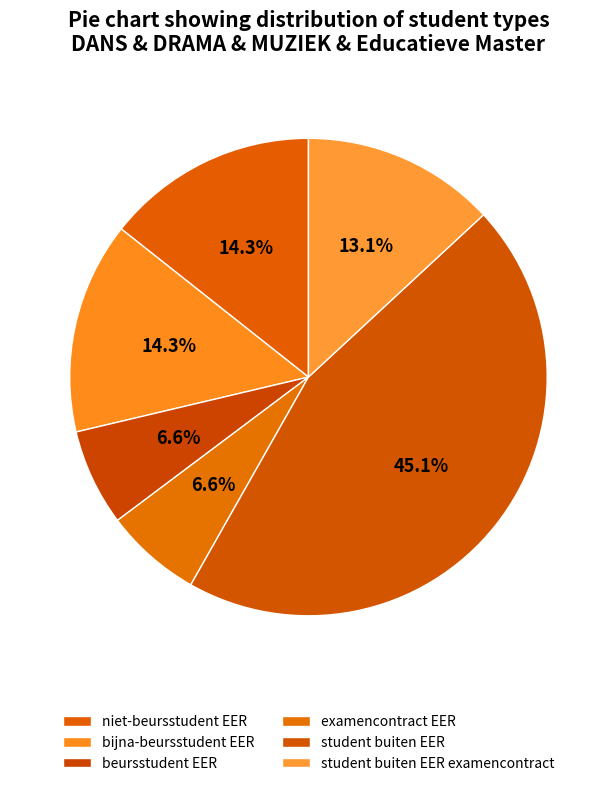

Between beursstudent EER and niet-beursstudent EER, which is larger?

niet-beursstudent EER